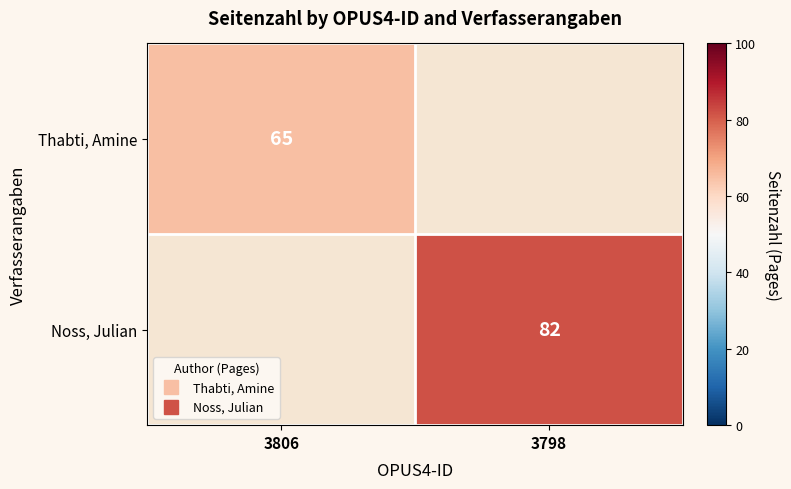

Which category has the highest value in the Thabti, Amine series?

3806